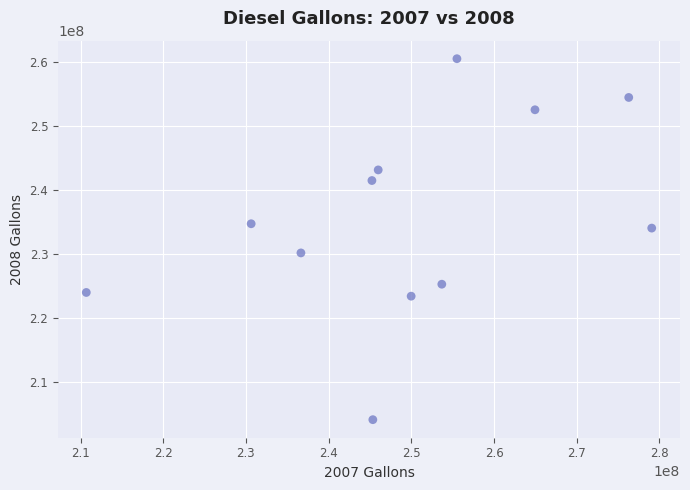

What is the average Y value?

235627184